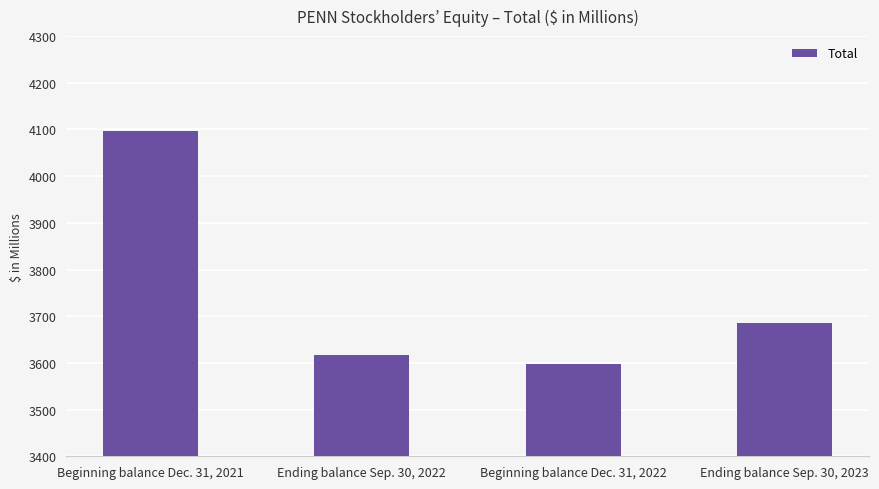

Which category has the lowest value across all series?

Beginning balance Dec. 31, 2022